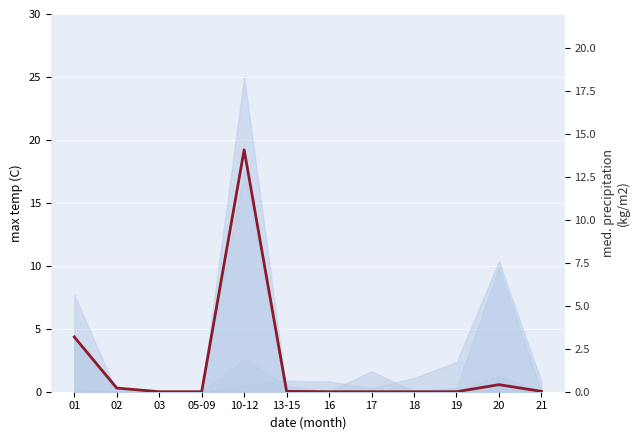

How many data points does each series have?

12